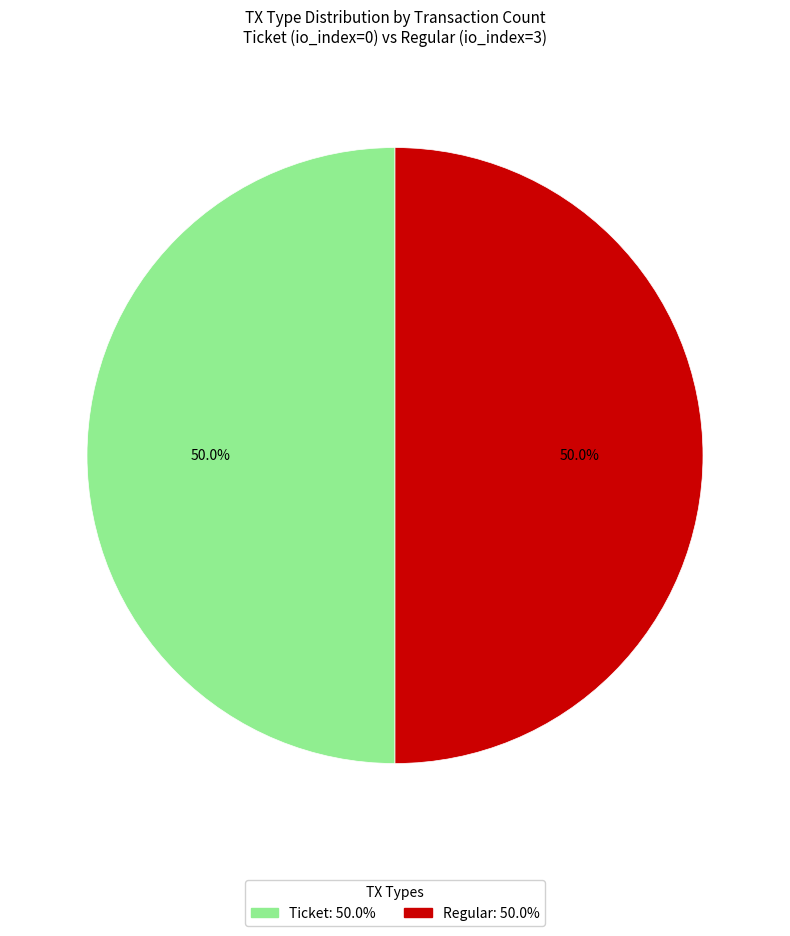

How many segments does this pie chart have?

2